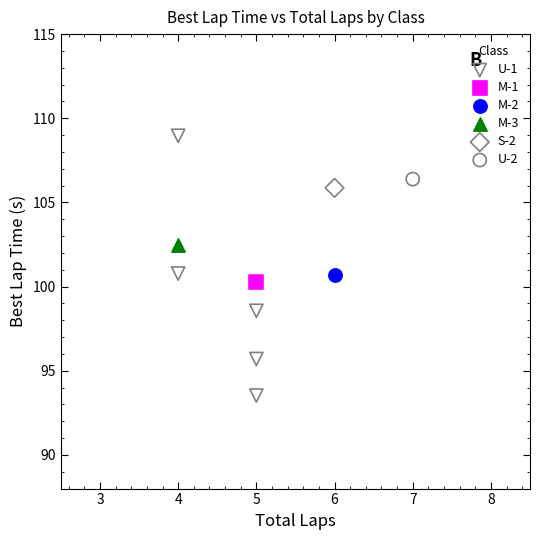

What are all the series names shown in the legend?

U-1, M-1, M-2, M-3, S-2, U-2